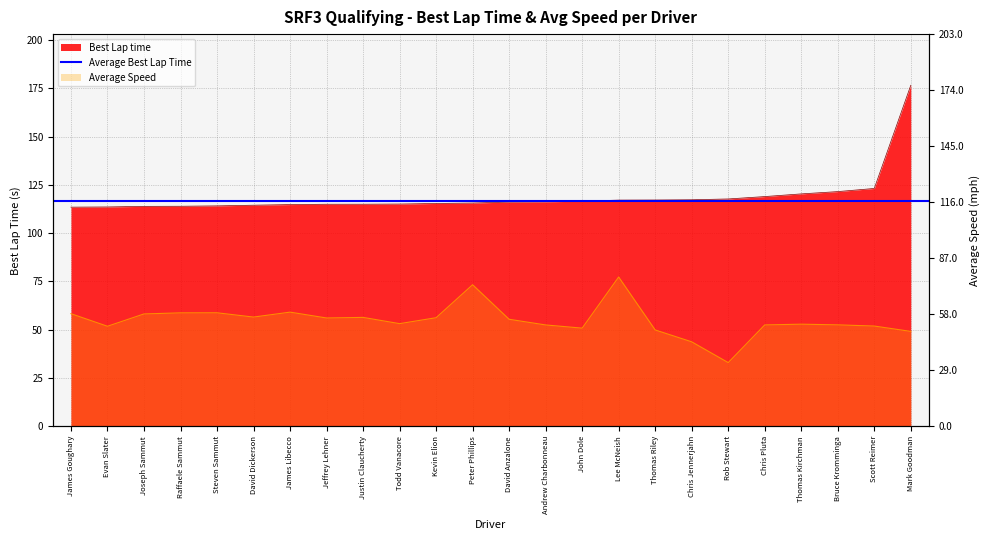

Reading left to right, extract all data points from this chart.

Best Lap time: 113.5	113.6	113.9	113.9	114.1	114.5	114.8	115.0	115.0	115.1	115.4	115.6	116.1	116.2	116.5	117.1	117.2	117.3	117.7	118.9	120.3	121.5	123.1	176.5
Average Speed: 58.3	51.8	58.2	58.7	58.8	56.6	59.1	56.1	56.4	53.2	56.2	73.3	55.4	52.5	50.8	77.3	49.9	43.8	33.0	52.5	52.9	52.5	51.9	49.1